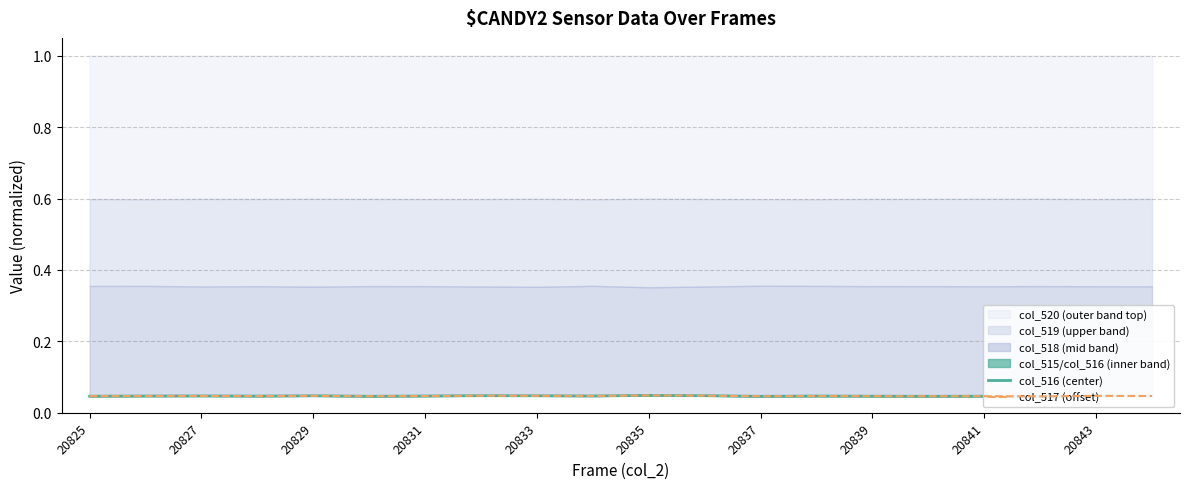

What is the sum of the col_516 values at 20831 and 16?

0.1